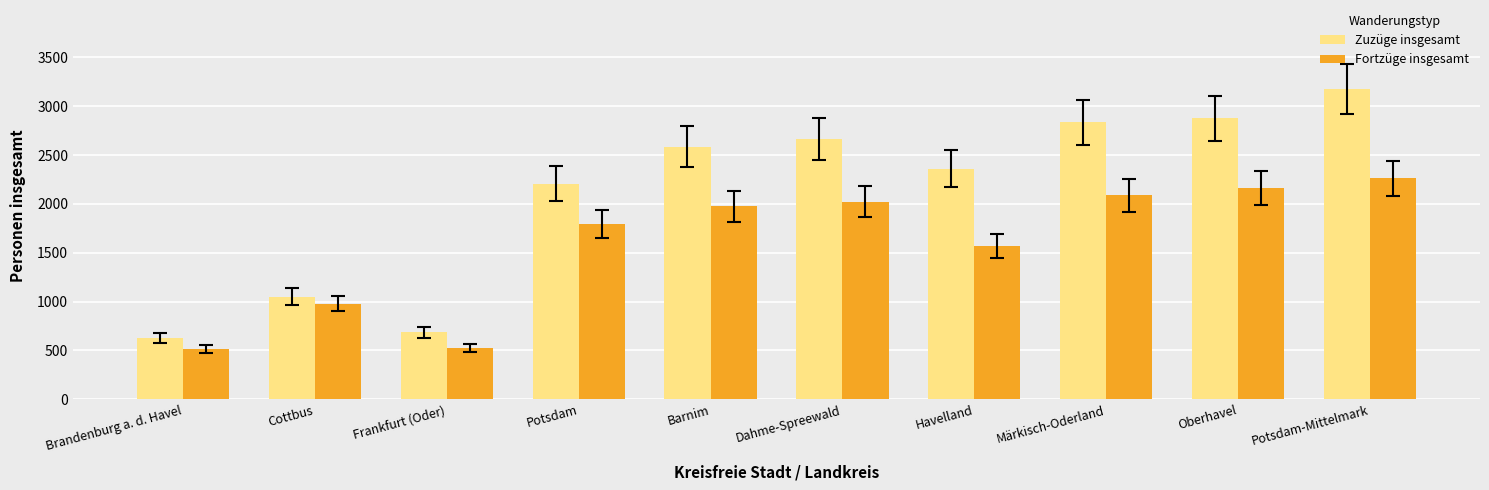

At how many categories does at least one series exceed 2760?

3